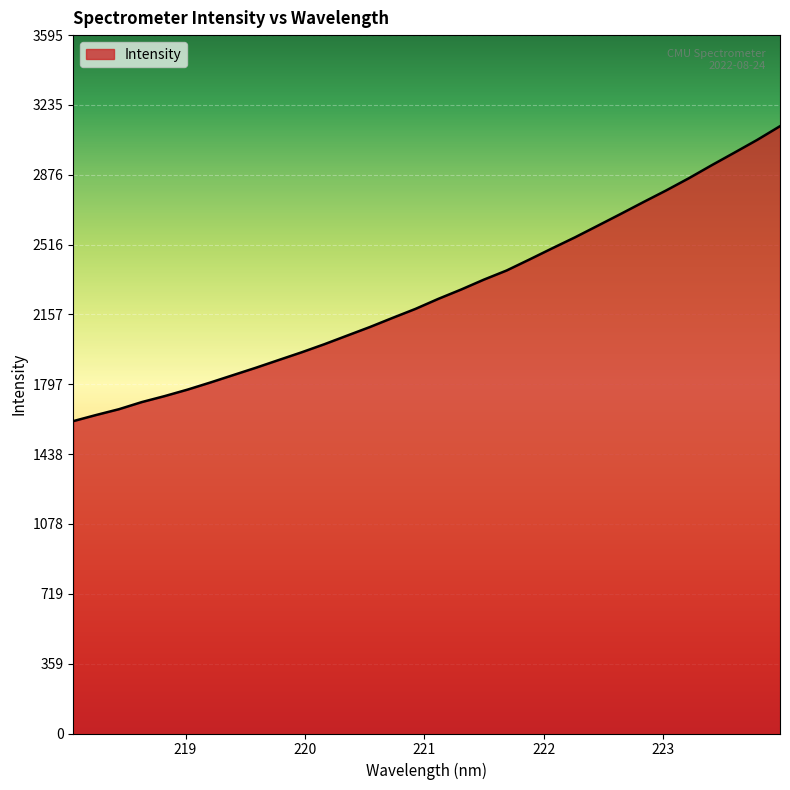

What is the difference between the maximum and minimum values?

1518.2